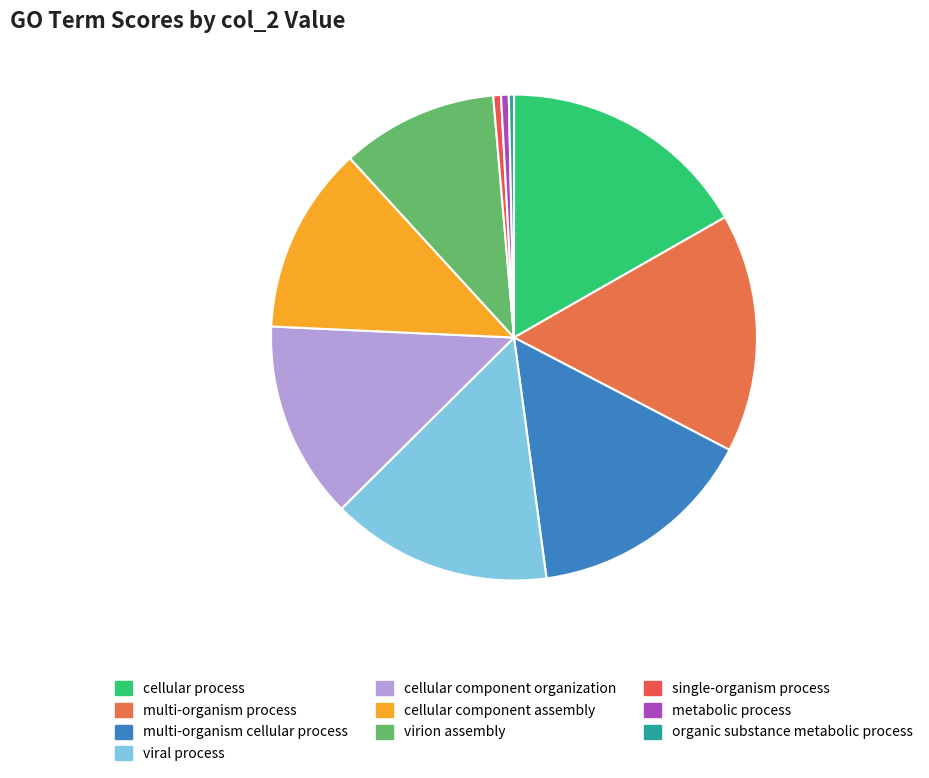

How many slices are in this pie chart?

10